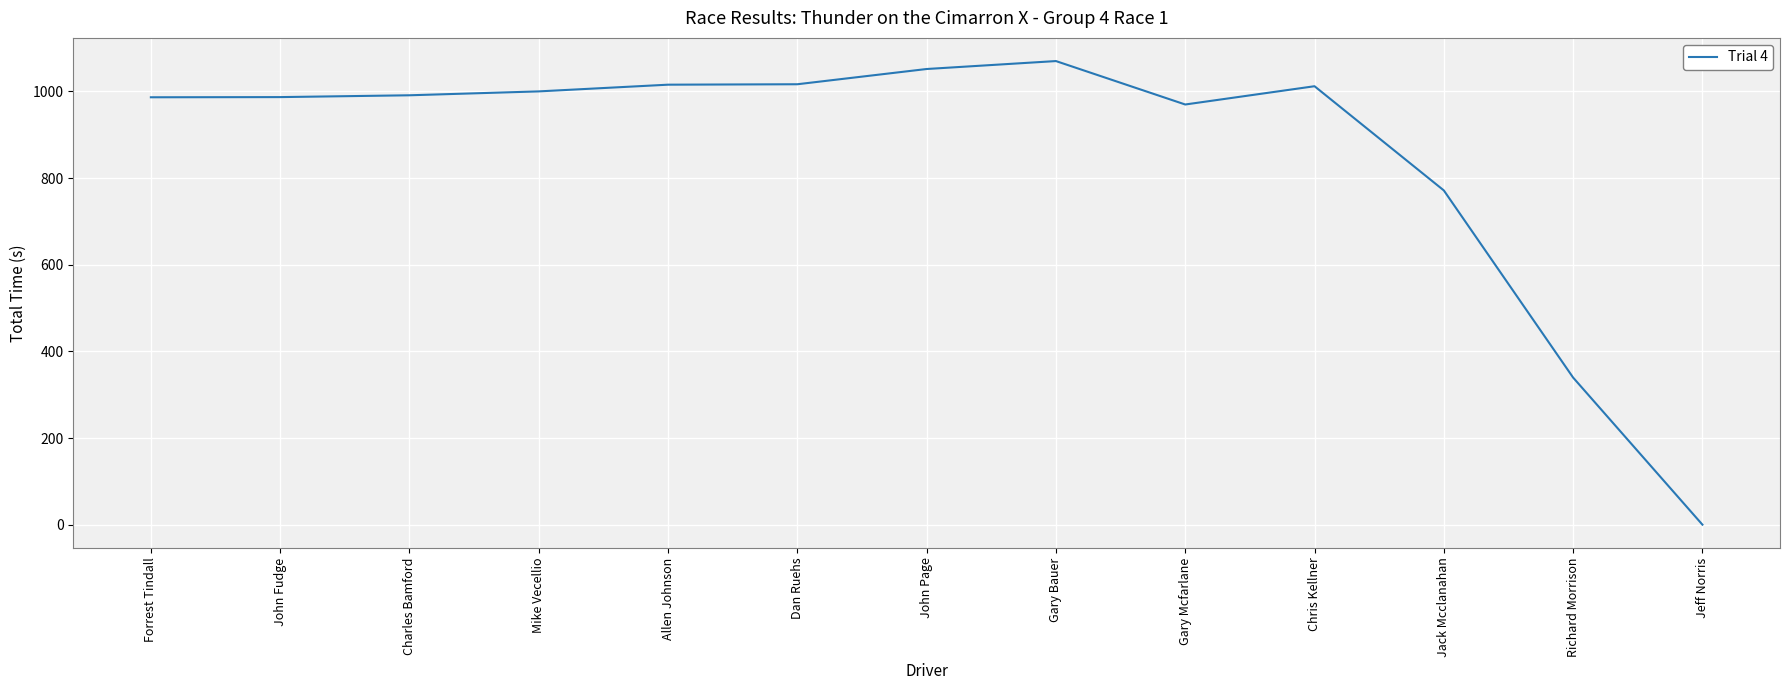

True or false: the data has more than 0 interior local peaks.

True